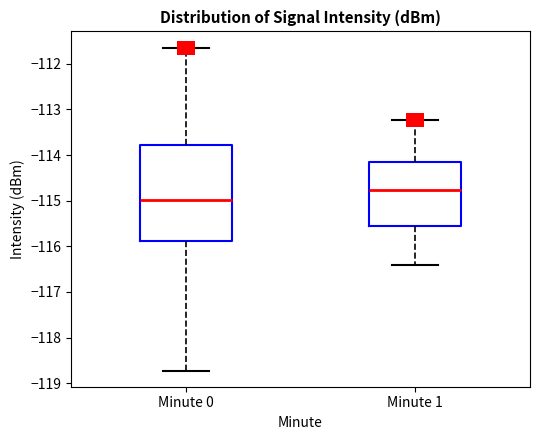

Reading left to right, read every box against the y-axis: the position of its median line, the range the box covers, and the ends of its whiskers. The values are not printed on the chart, so give them approximately, as read against the axis.

Minute 0: median -115.0, box -115.9 to -113.8, whiskers -118.7 to -111.6
Minute 1: median -114.8, box -115.5 to -114.1, whiskers -116.4 to -113.2